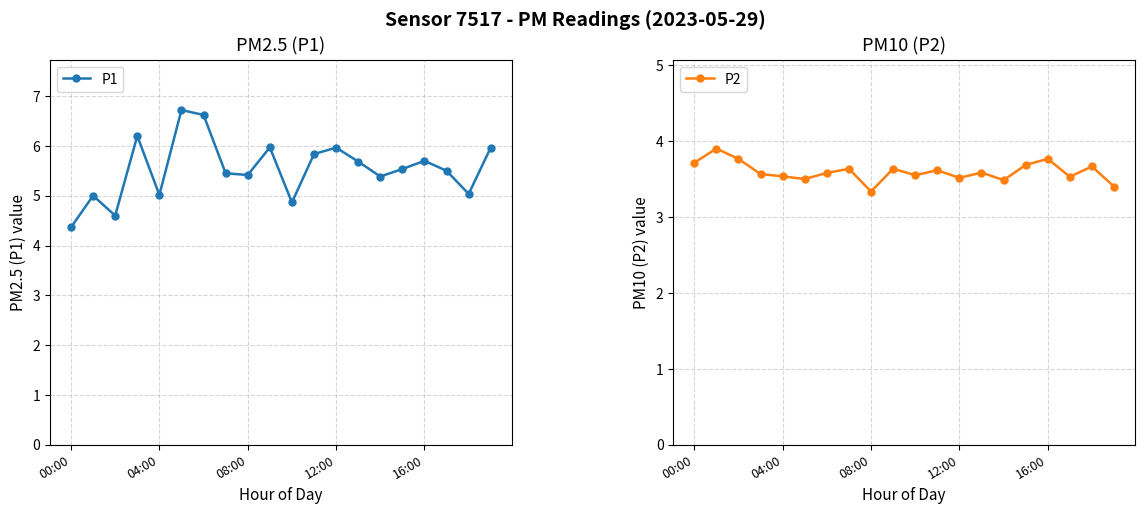

How many interior local peaks does the P1 series have?

6